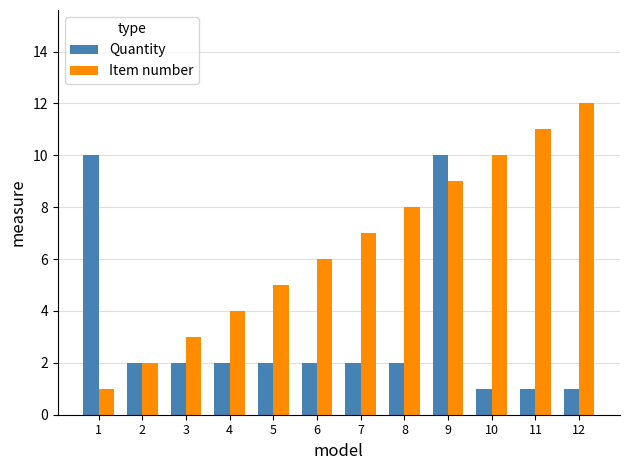

What is the maximum value shown in the chart?

12